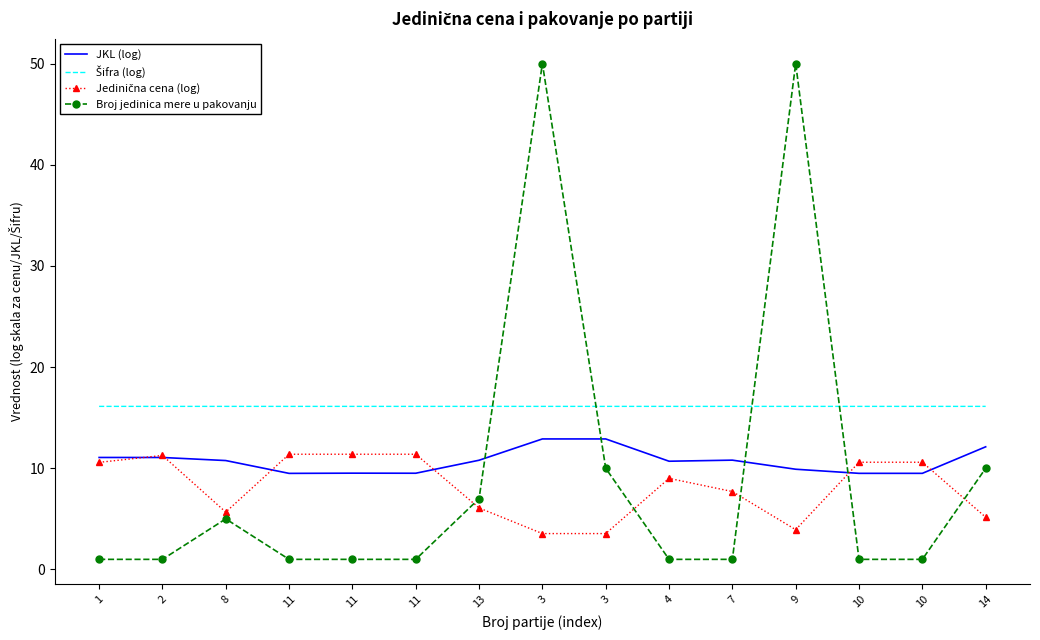

Is the value of Jedinična cena (log) at 13 greater than the value of Broj jedinica mere u pakovanju at 4?

Yes